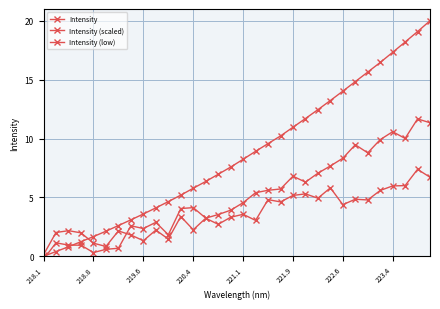

What is the difference between the maximum and minimum values in the Intensity (scaled) series?

11.9